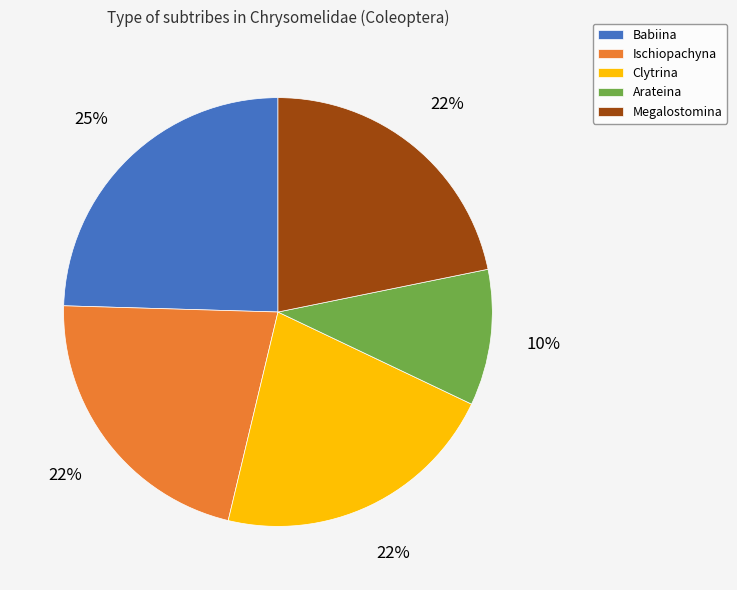

To the nearest percent, what is the combined percentage of Arateina and Clytrina?

32%